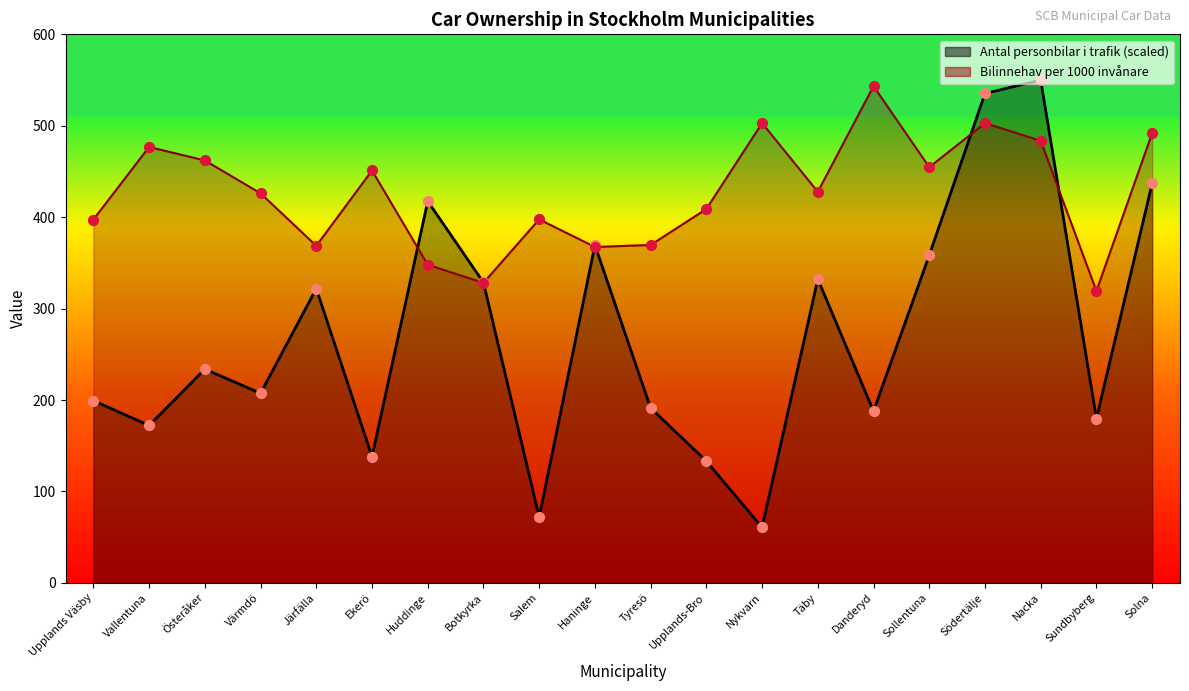

What is the total value across all series at Nykvarn?

563.6